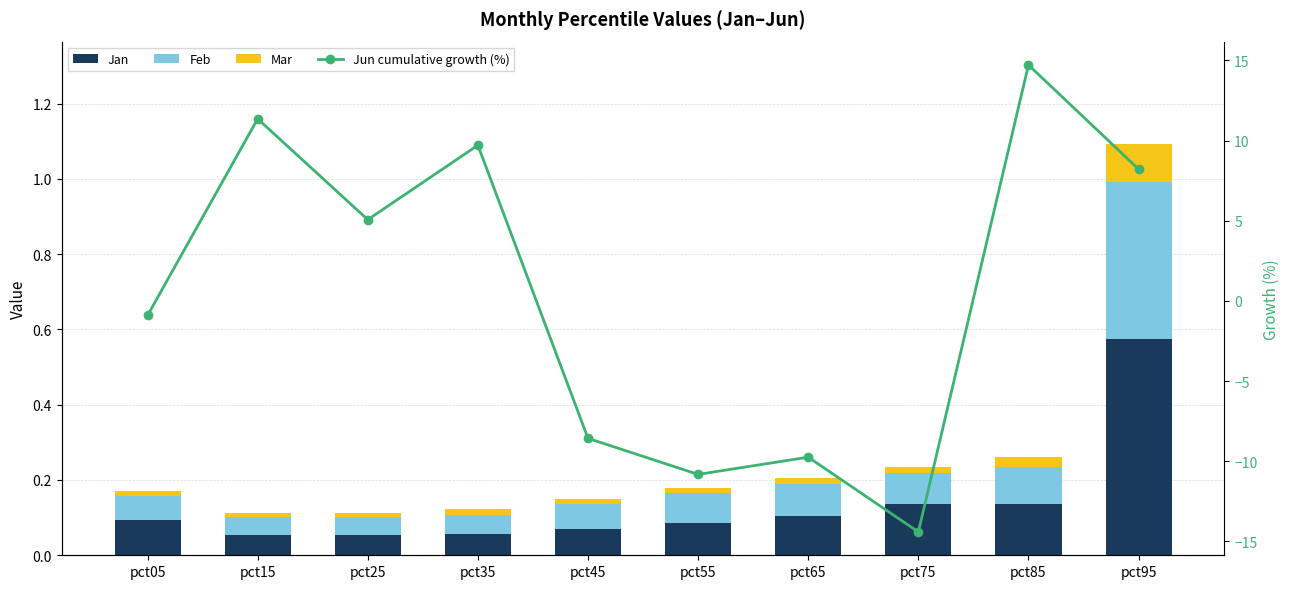

What is the total value across all series at pct65?

-9.5